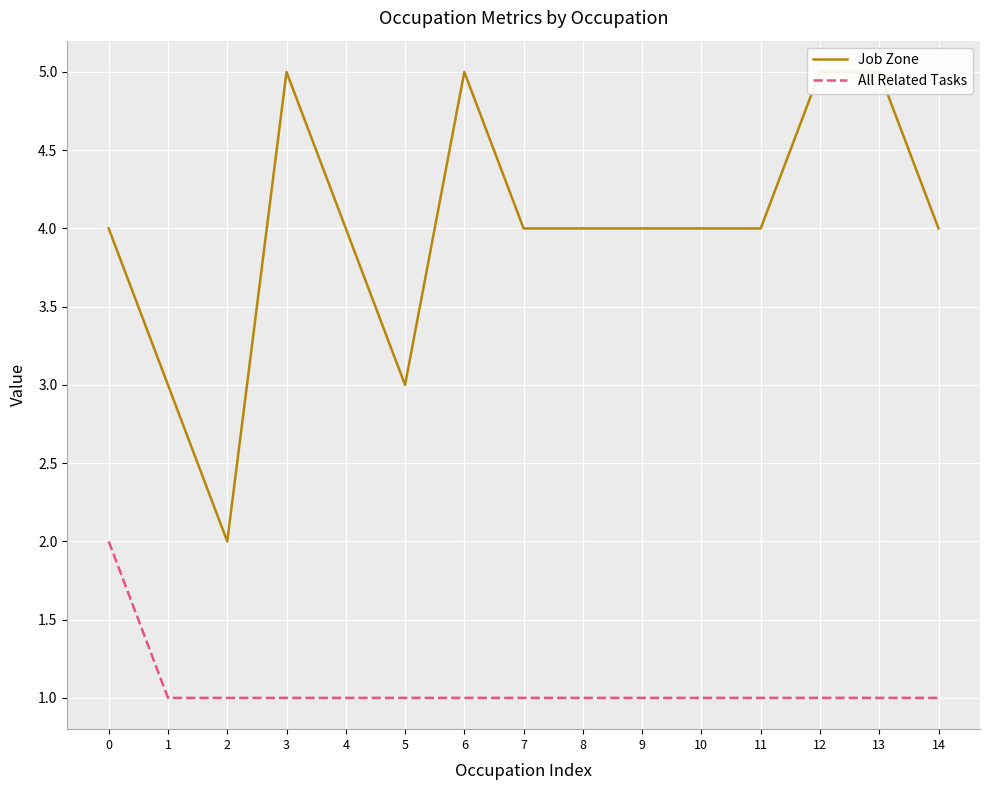

True or false: All Related Tasks has a value of 0 at 8.

False